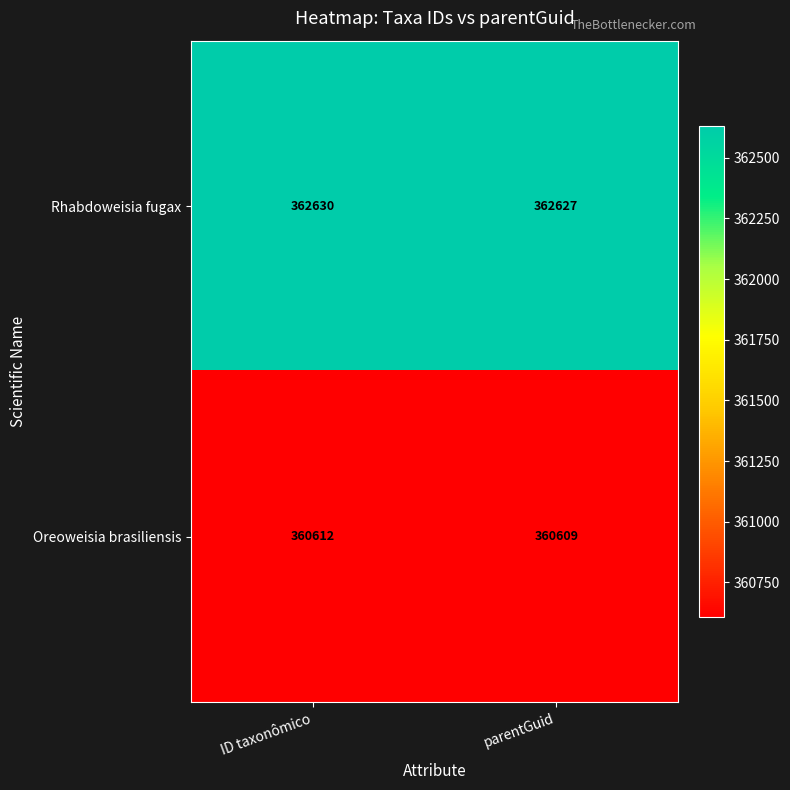

Rank the series at parentGuid from highest to lowest value.

Rhabdoweisia fugax, Oreoweisia brasiliensis